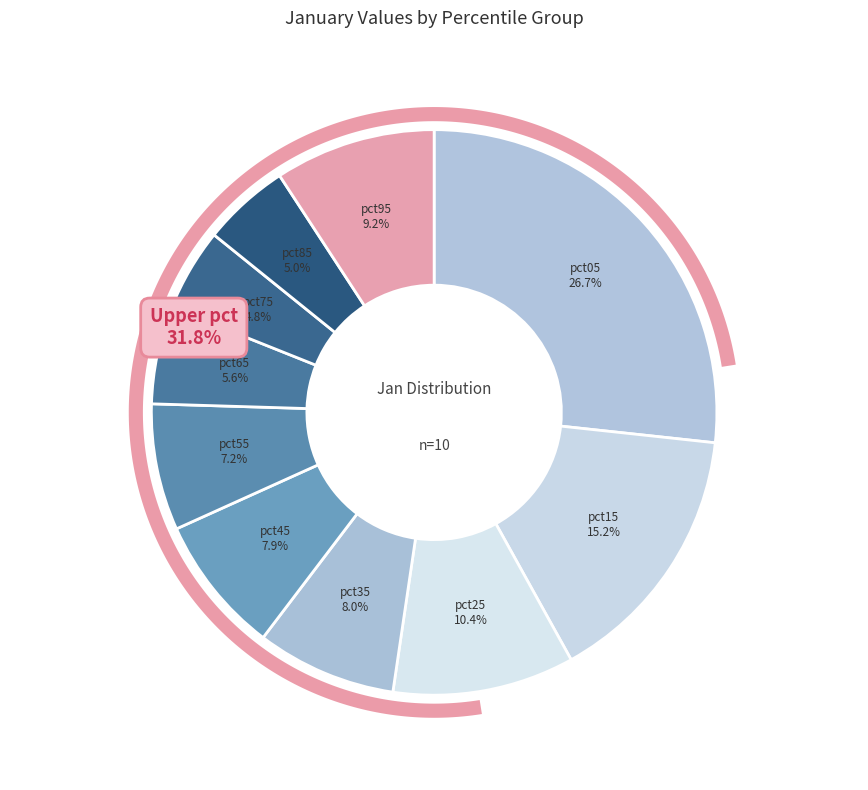

How many segments does this pie chart have?

10